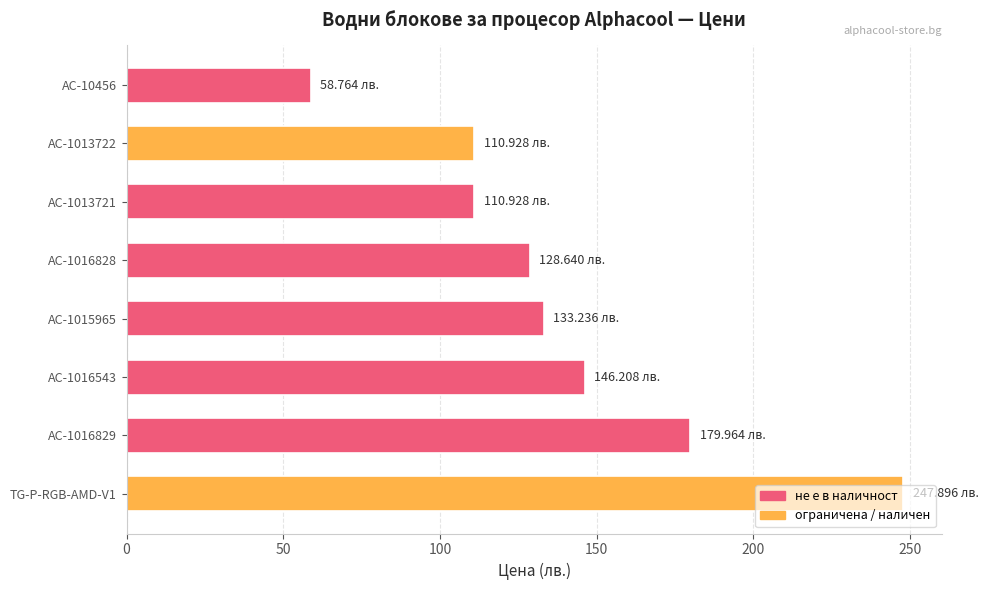

What is the difference between the second highest and second lowest values?

69.0